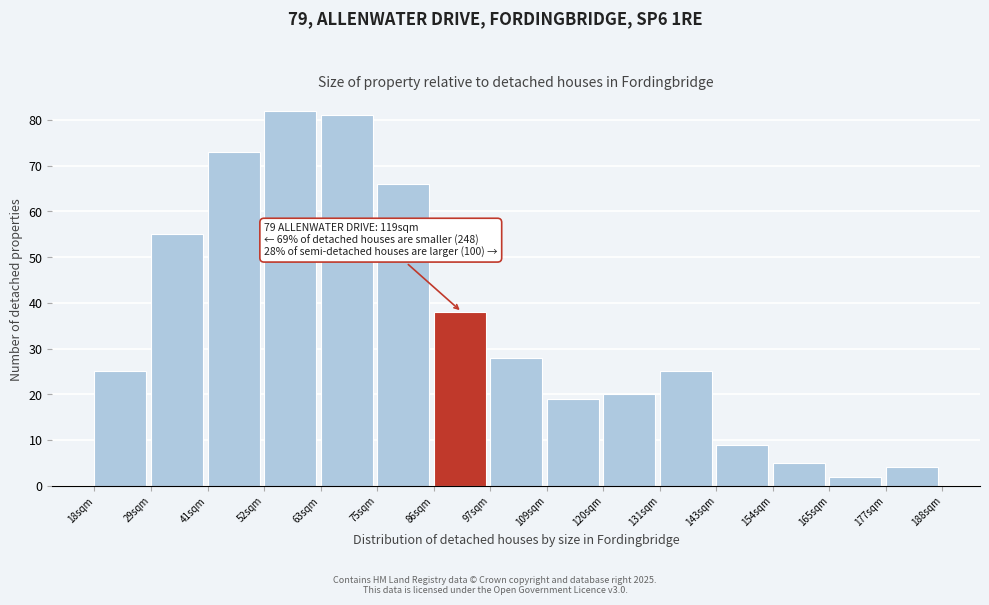

Reading right to left, what are all the values shown in this chart?

177sqm=4	165sqm=2	154sqm=5	143sqm=9	131sqm=25	120sqm=20	109sqm=19	97sqm=28	86sqm=38	75sqm=66	63sqm=81	52sqm=82	41sqm=73	29sqm=55	18sqm=25